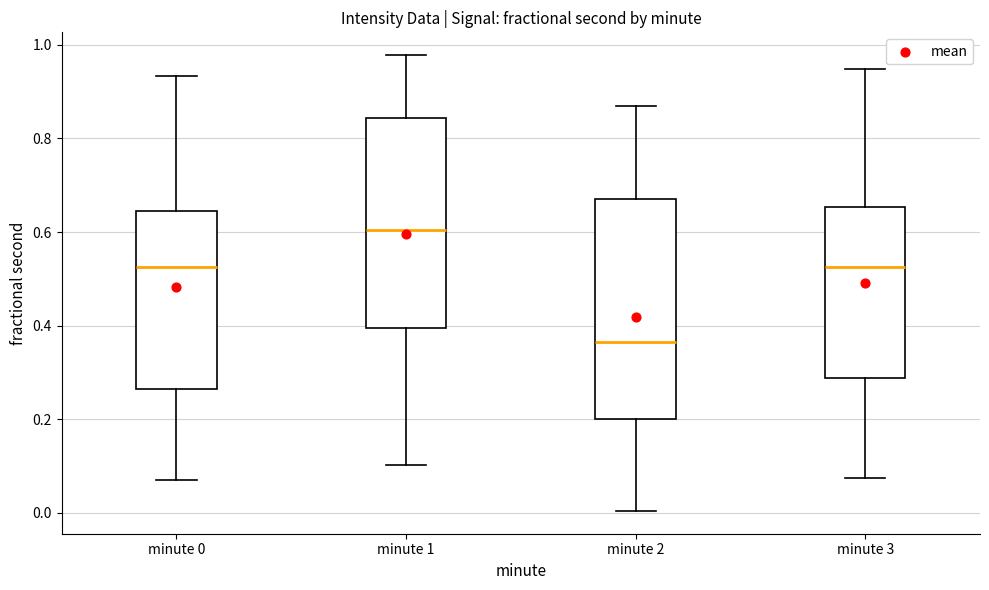

Comparing the boxes themselves (not the whiskers), which one is the tallest?

minute 2